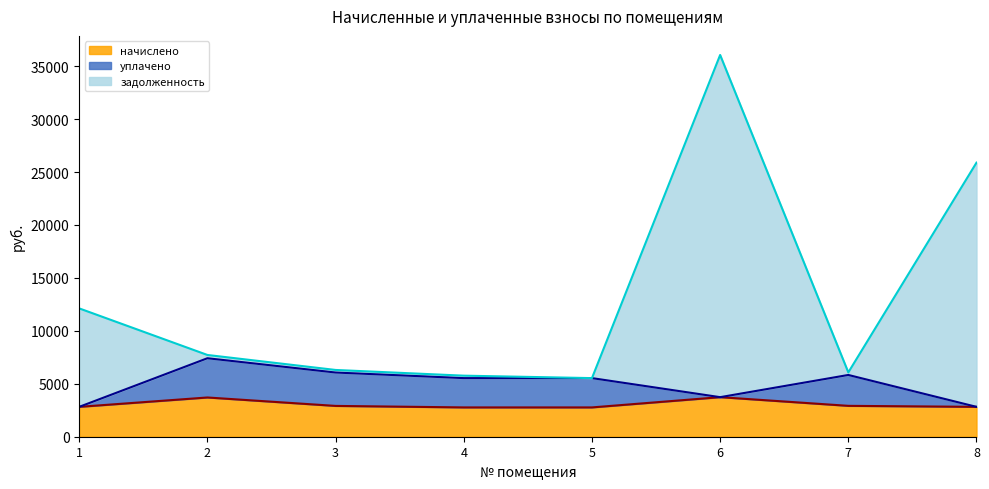

Is it true that начислено (линия) equals 1063.1 at 7?

False